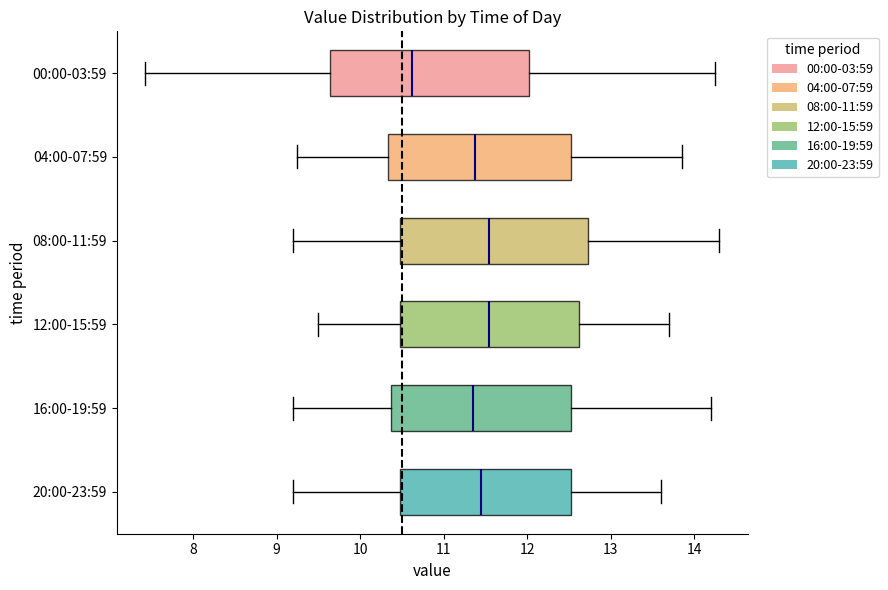

Which box has the furthest to the left median line?

00:00-03:59